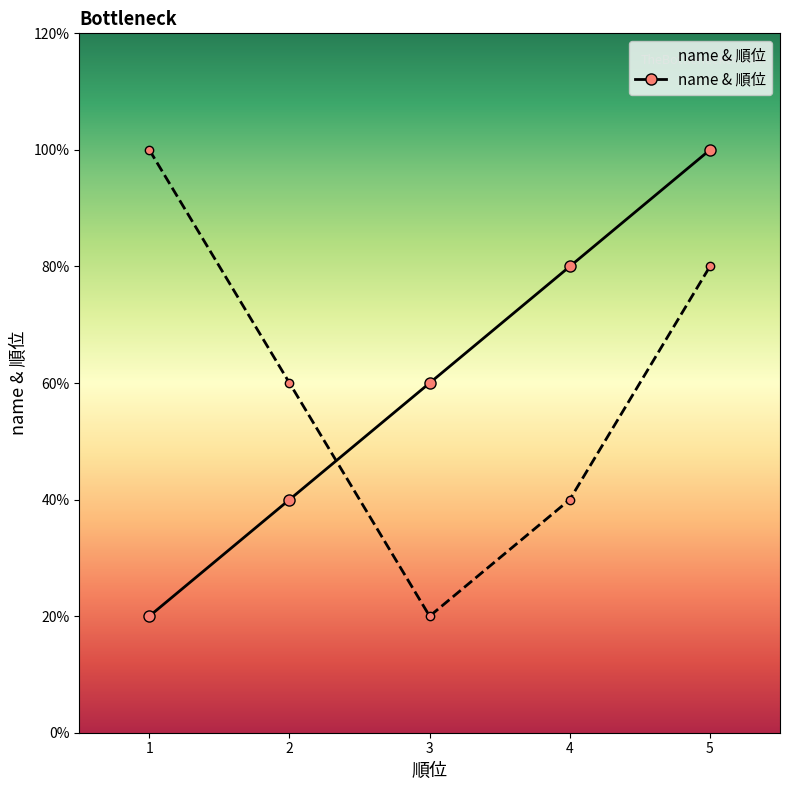

Rank the categories by value from highest to lowest.

5, 4, 3, 2, 1